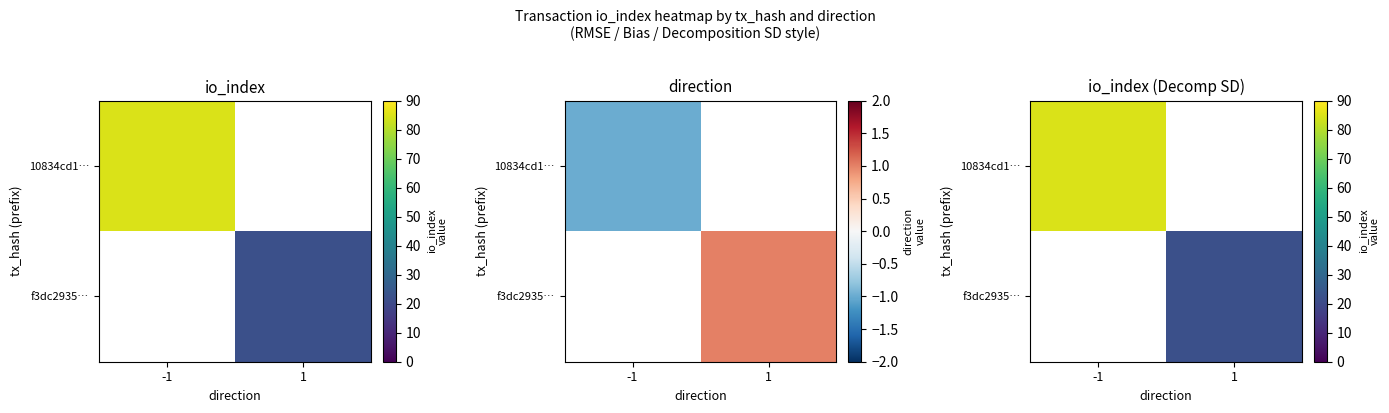

How many distinct data groups are displayed?

2